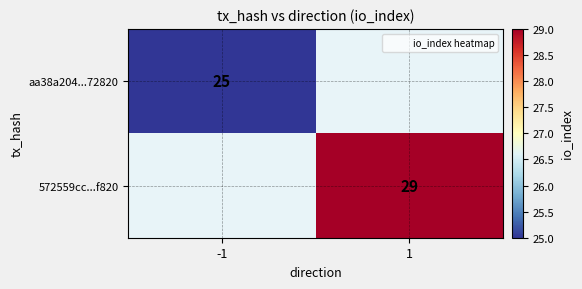

How many distinct data groups are displayed?

2